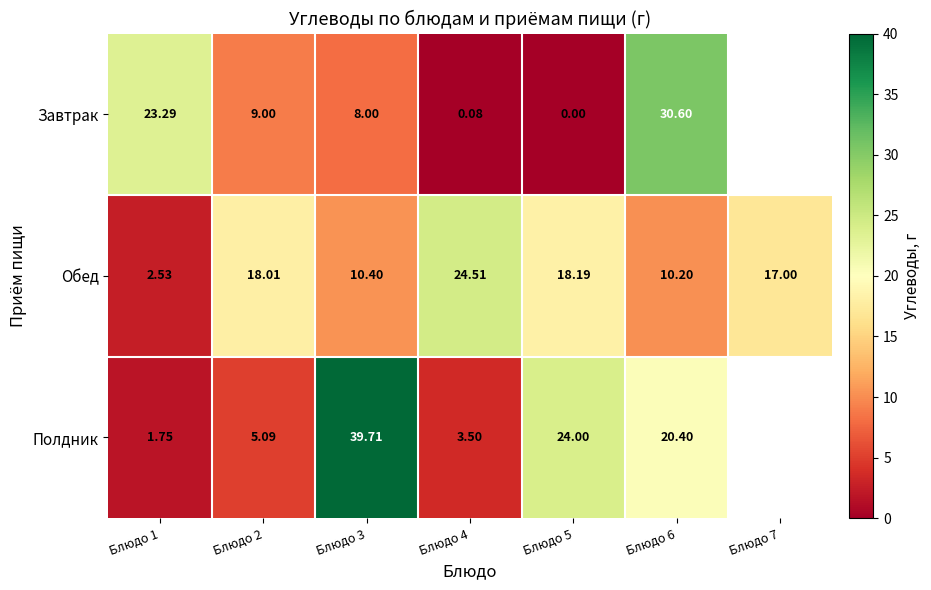

Rank the series at Блюдо 5 from highest to lowest value.

Полдник, Обед, Завтрак